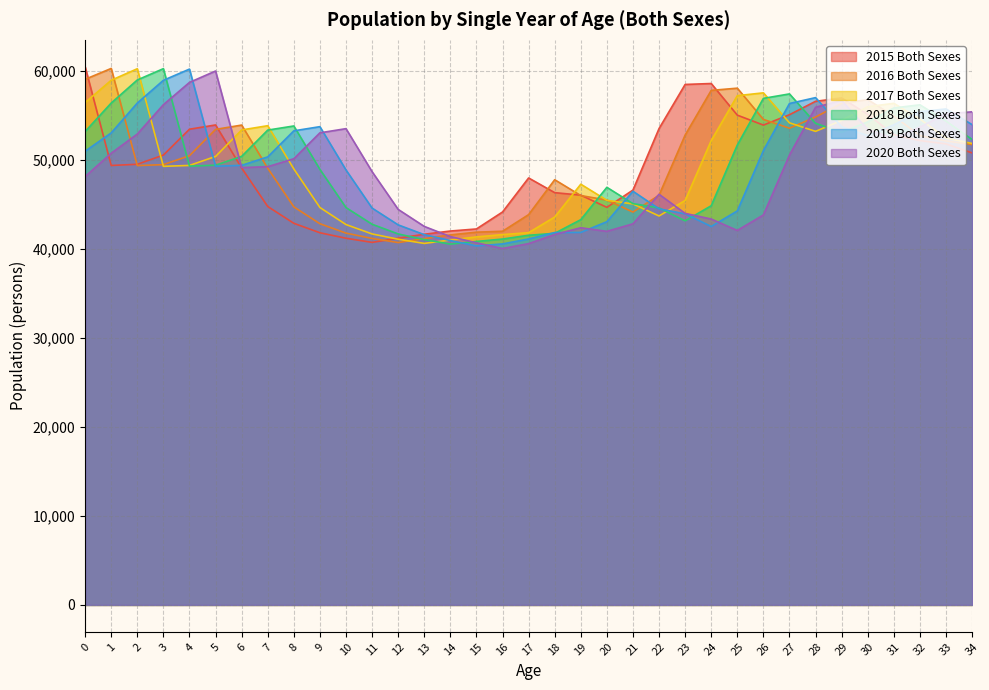

What is the minimum value shown in the chart?

40058